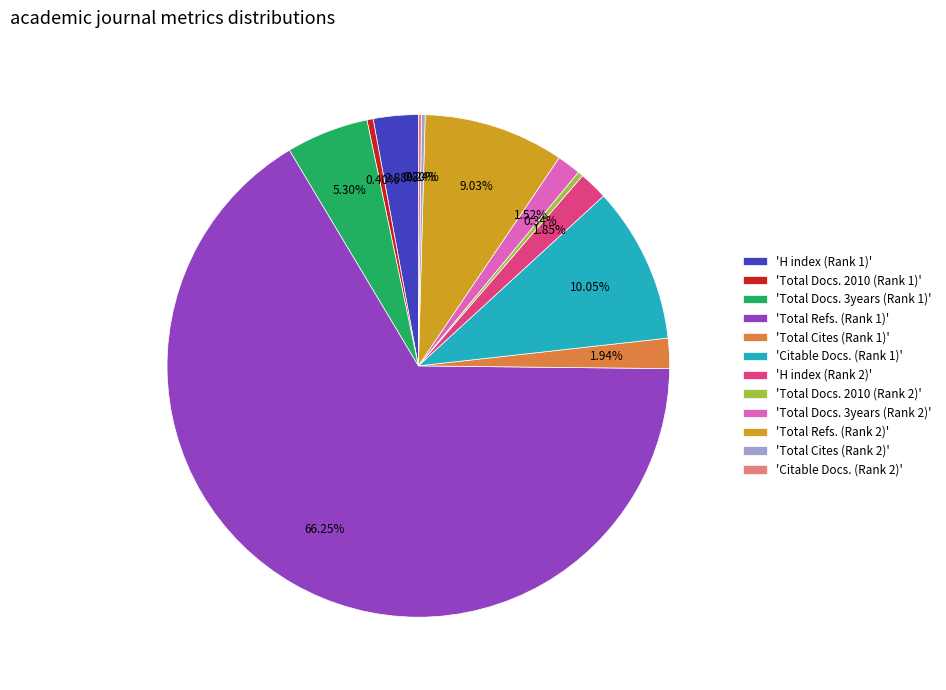

Combined, do 'Citable Docs. (Rank 1)' and 'Total Refs. (Rank 2)' account for over 50%?

No